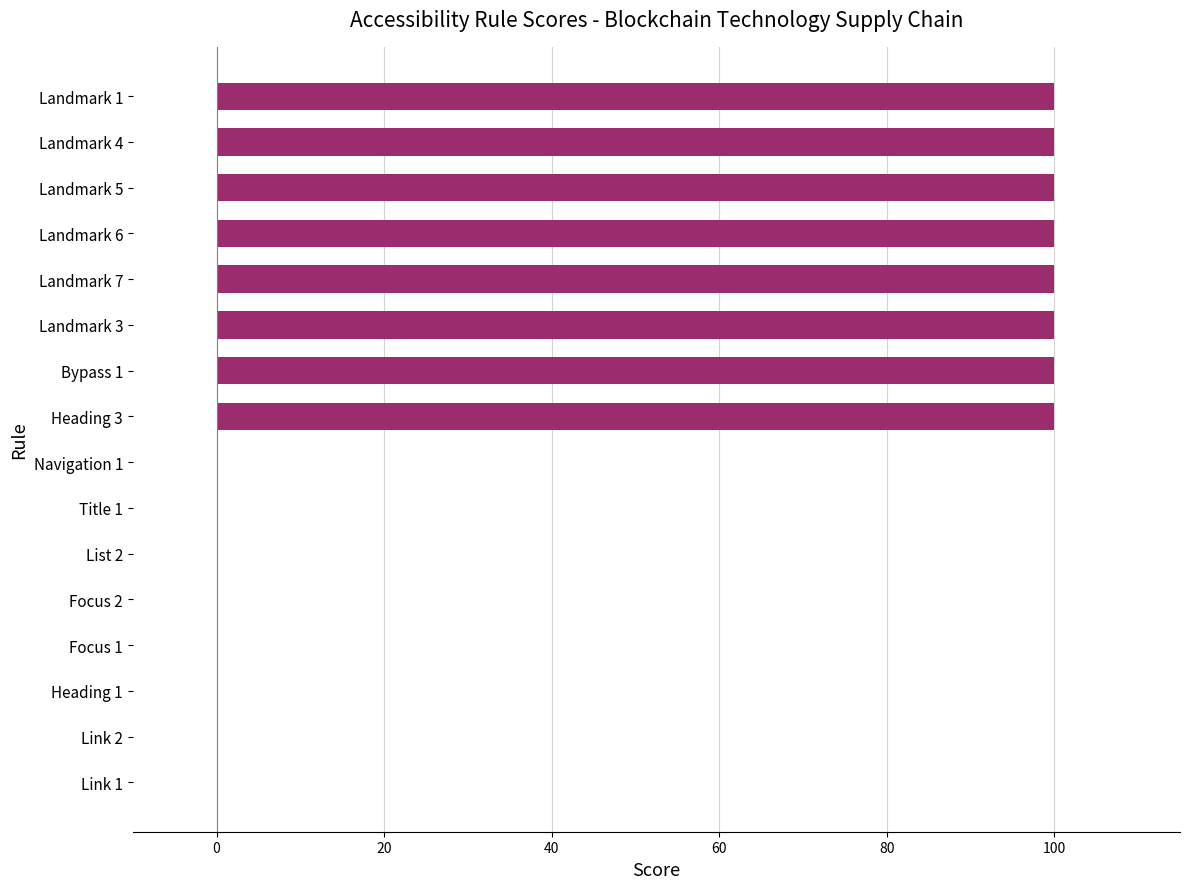

What is the greatest value displayed?

100